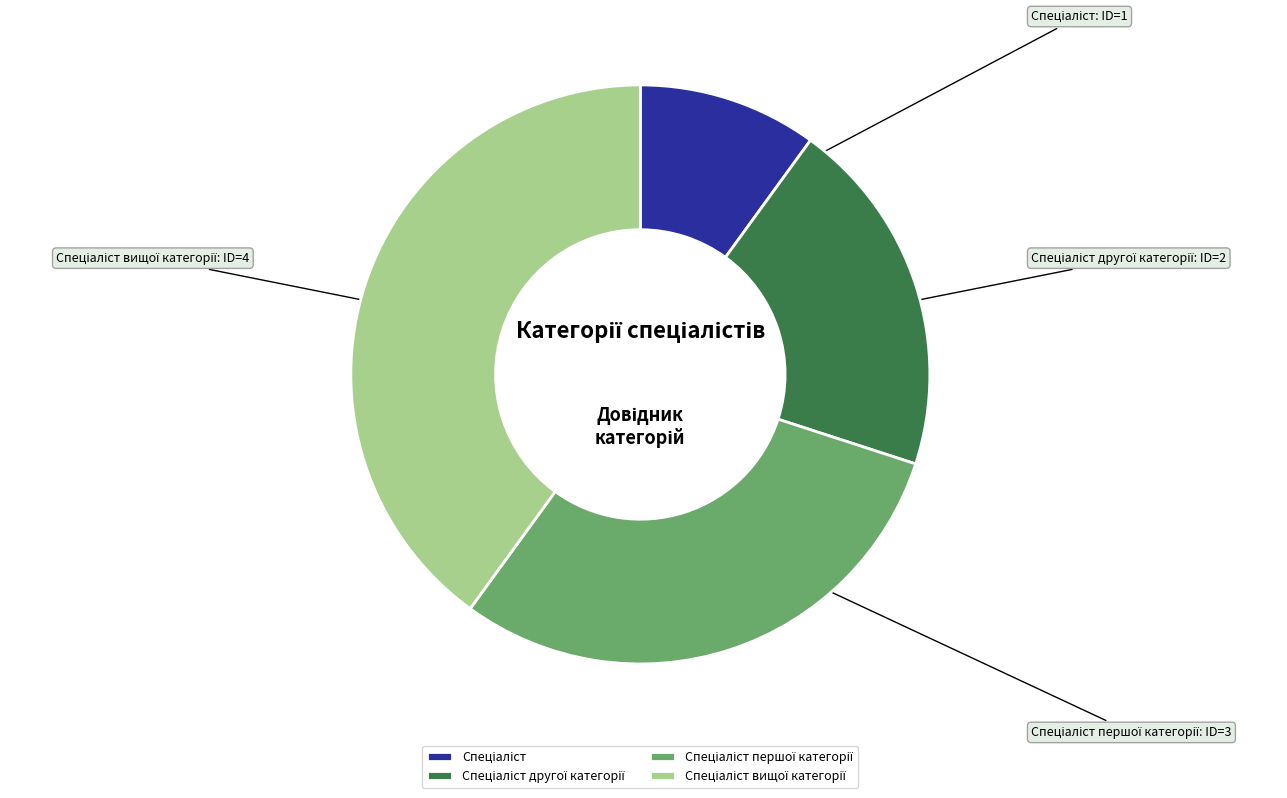

Is there a majority slice in this chart?

No